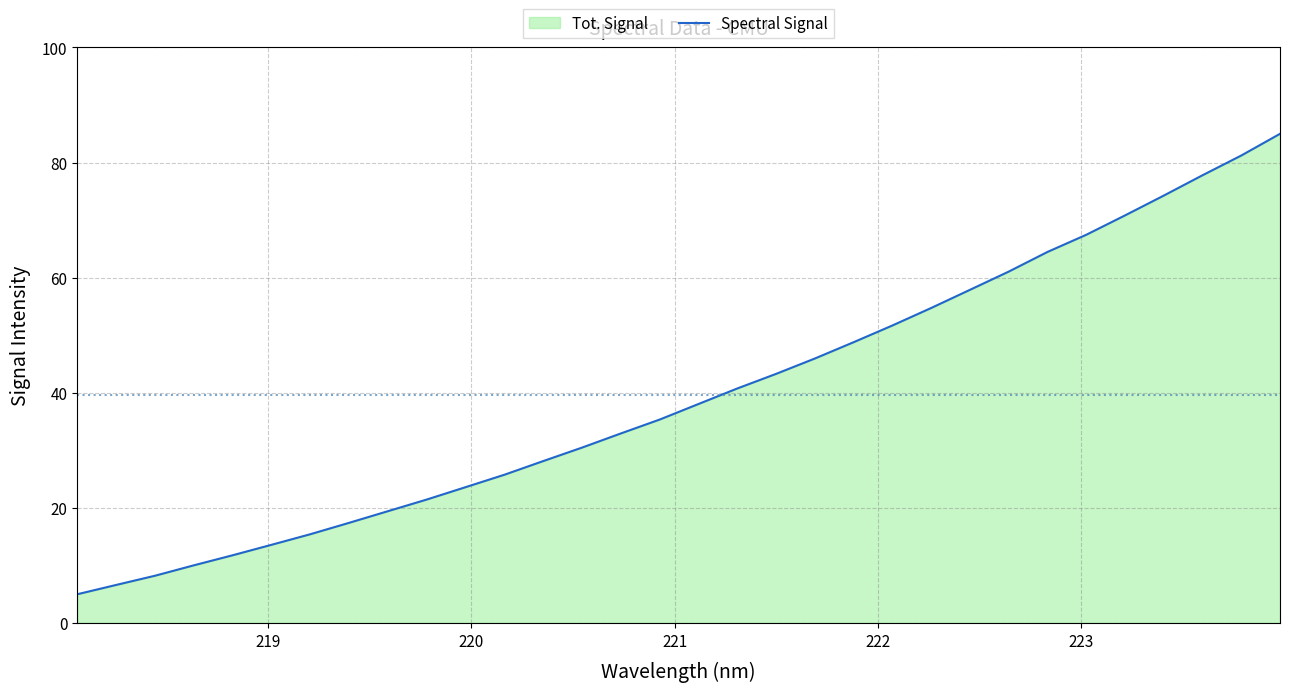

What is the minimum value shown in the chart?

5.0